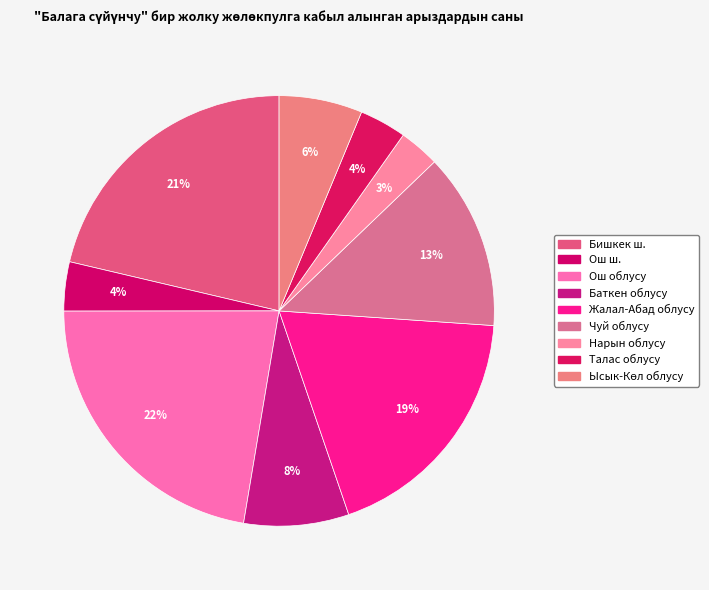

Which slice is the smallest?

Нарын облусу